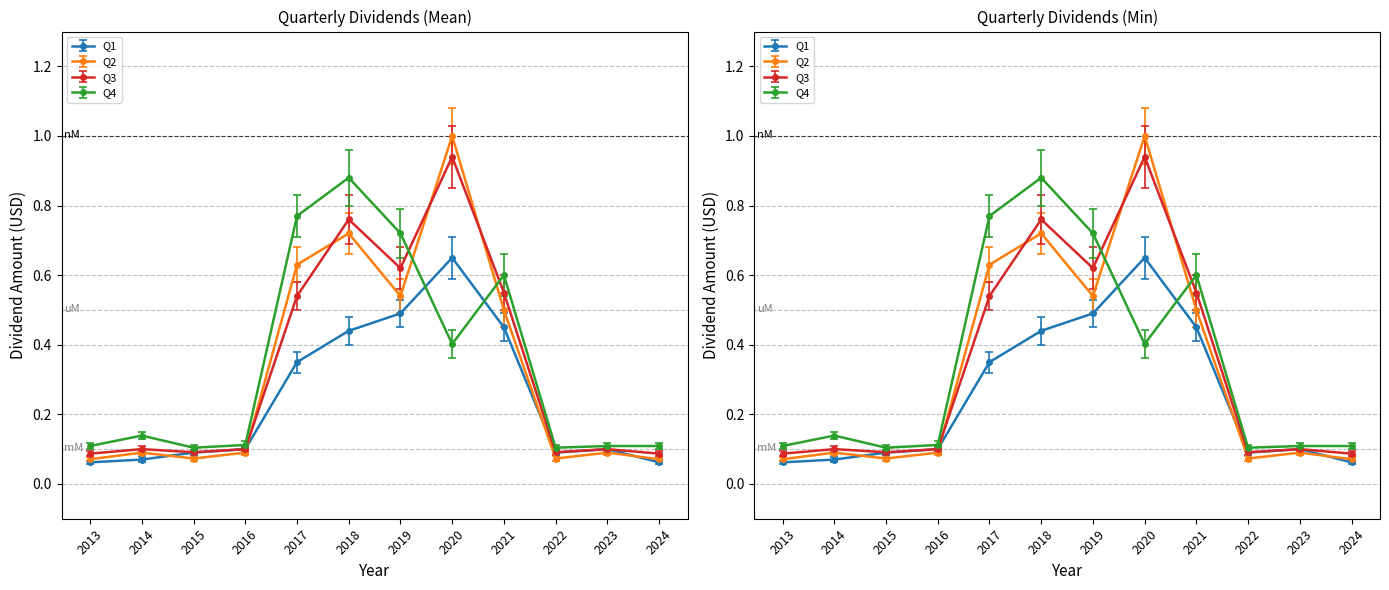

Rank the categories by Q1 value from lowest to highest.

2013, 2024, 2014, 2015, 2022, 2016, 2023, 2017, 2018, 2021, 2019, 2020